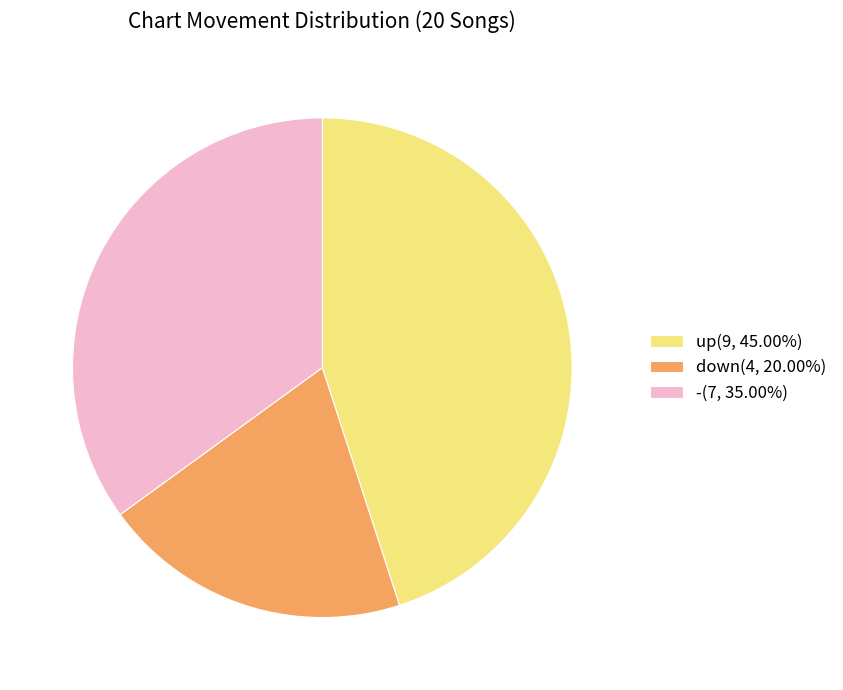

What is the smallest slice in the pie chart?

down